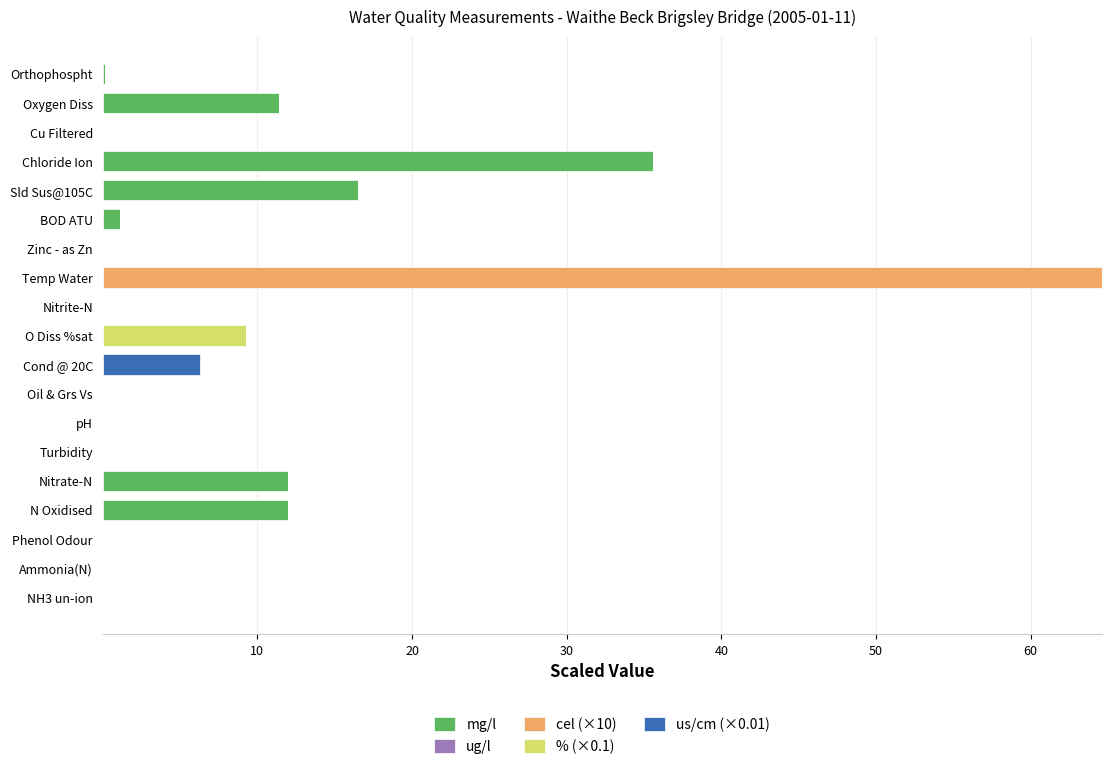

What is the total value across all series at Oxygen Diss?

11.4